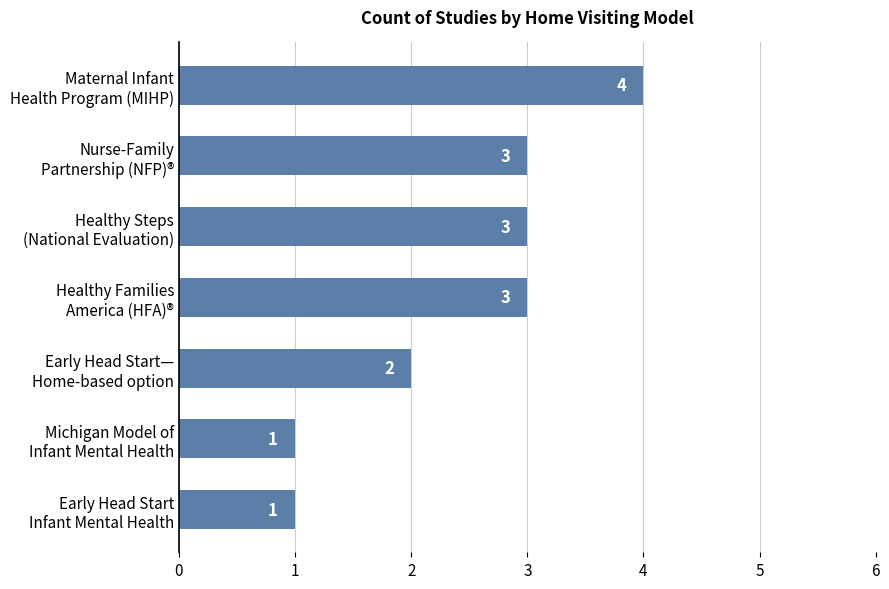

What is the value of the 4th bar from the top?

3